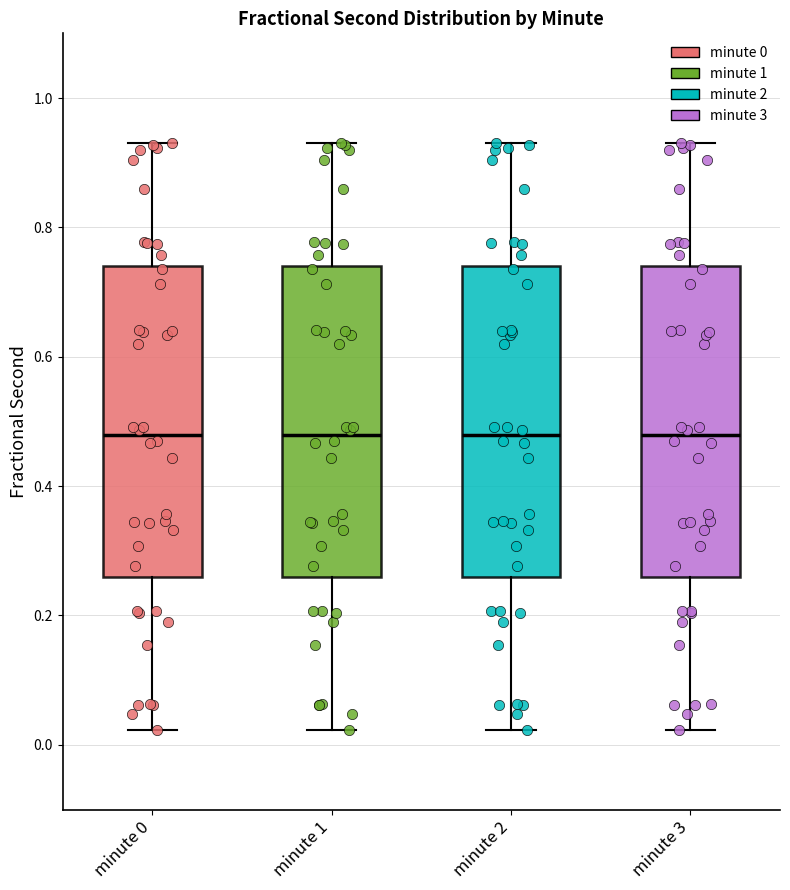

Reading left to right, transcribe this box plot: for each box, give where its median line is, the range the box spans, and where its two whiskers end, as read against the y-axis. The values are not printed on the chart, so give them approximately, as read against the axis.

minute 0: median 0.48, box 0.26 to 0.74, whiskers 0.02 to 0.94
minute 1: median 0.48, box 0.26 to 0.74, whiskers 0.02 to 0.94
minute 2: median 0.48, box 0.26 to 0.74, whiskers 0.02 to 0.94
minute 3: median 0.48, box 0.26 to 0.74, whiskers 0.02 to 0.94